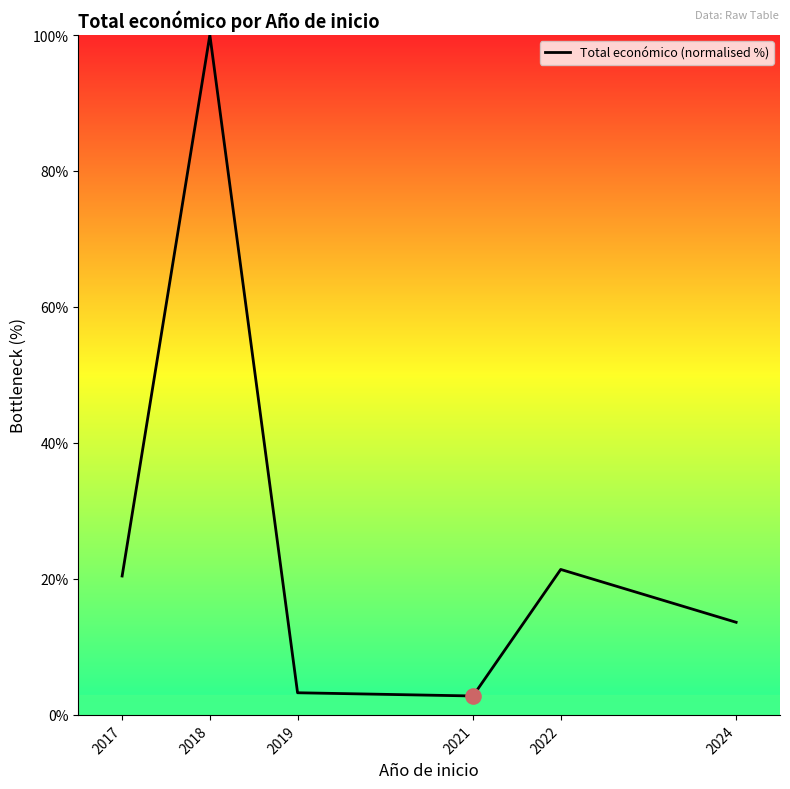

Approximately how many times larger is the value at 2024 compared to 2019?

4.2